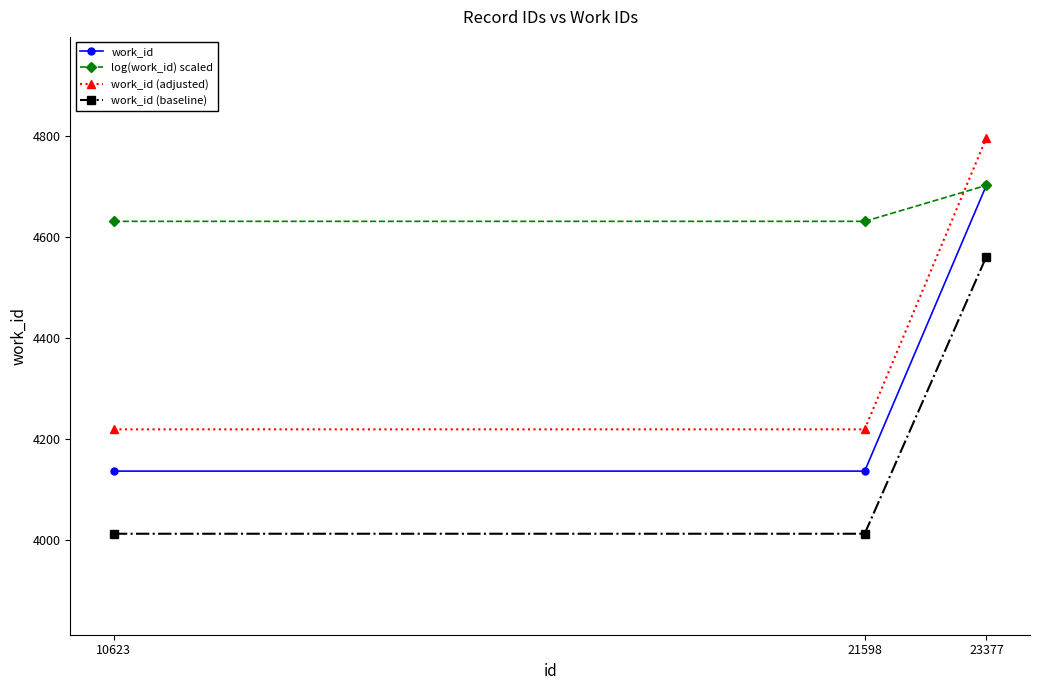

What is the approximate value of work_id at 23377?

4702.0